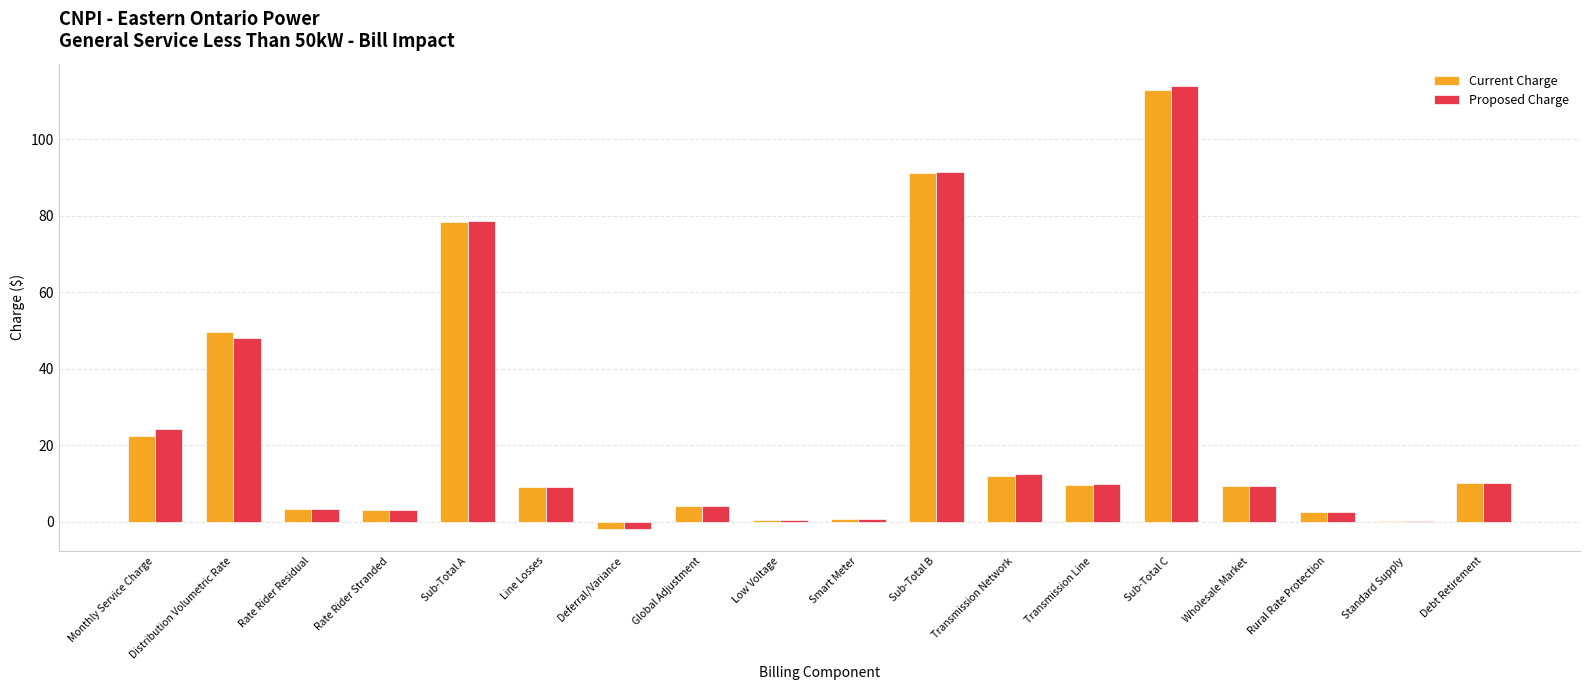

What is the total value across all series at Wholesale Market?

18.6